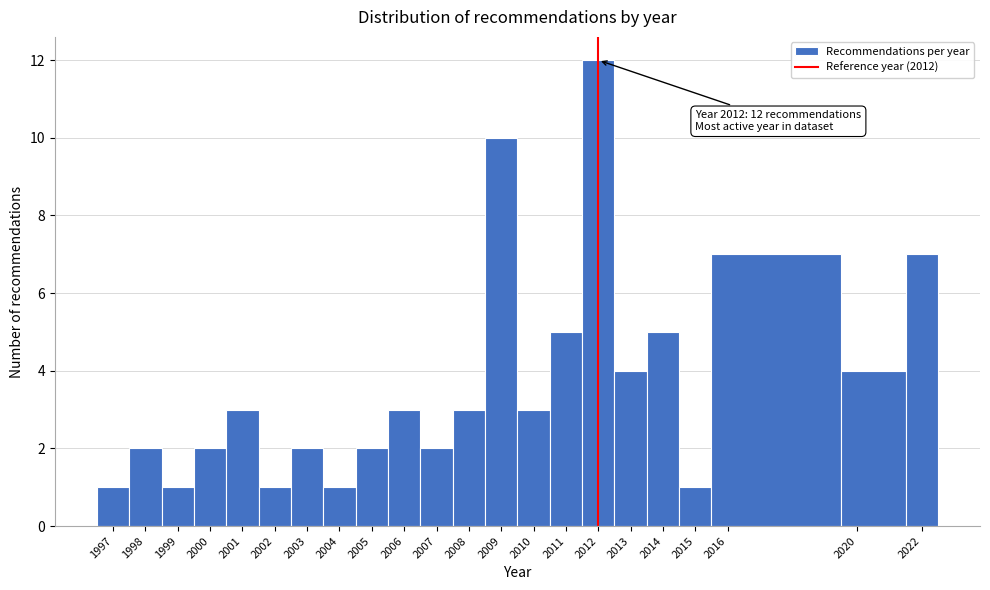

Over which range of the x-axis is the bar tallest?

2011.5 to 2012.5